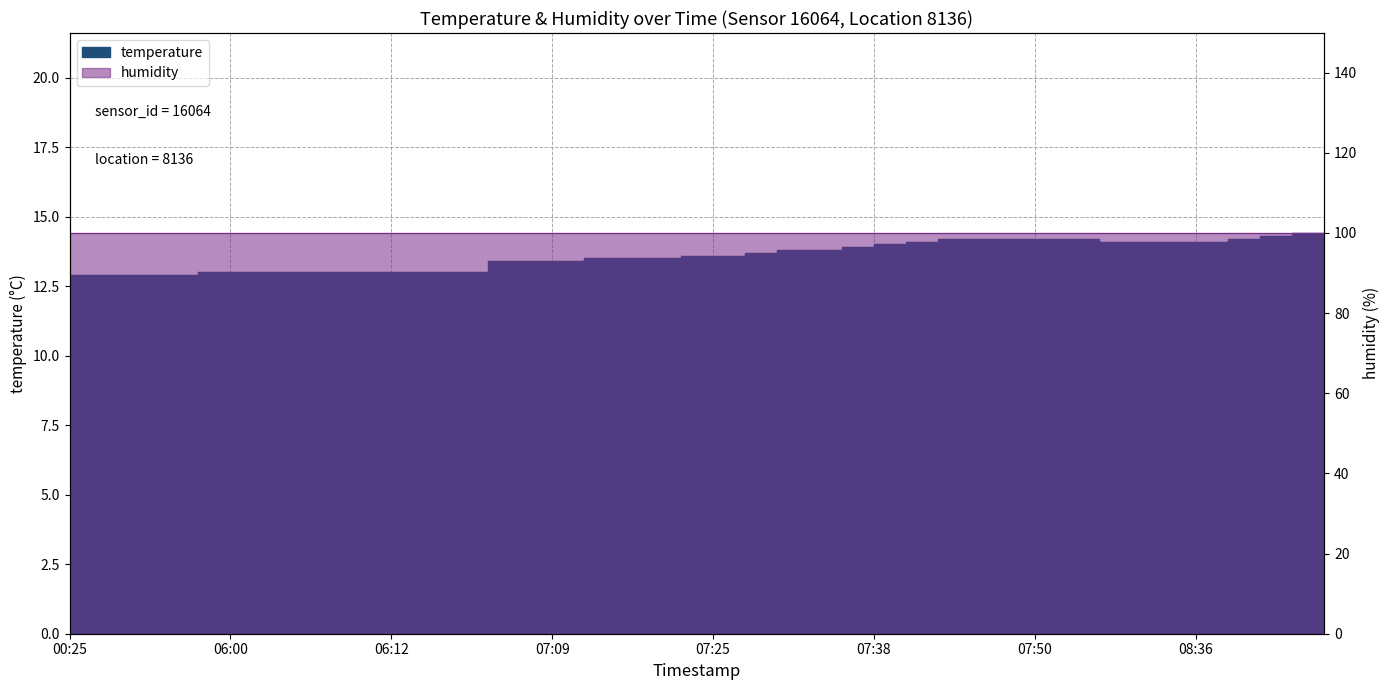

What is the label of the 25th point from the right?

07:09